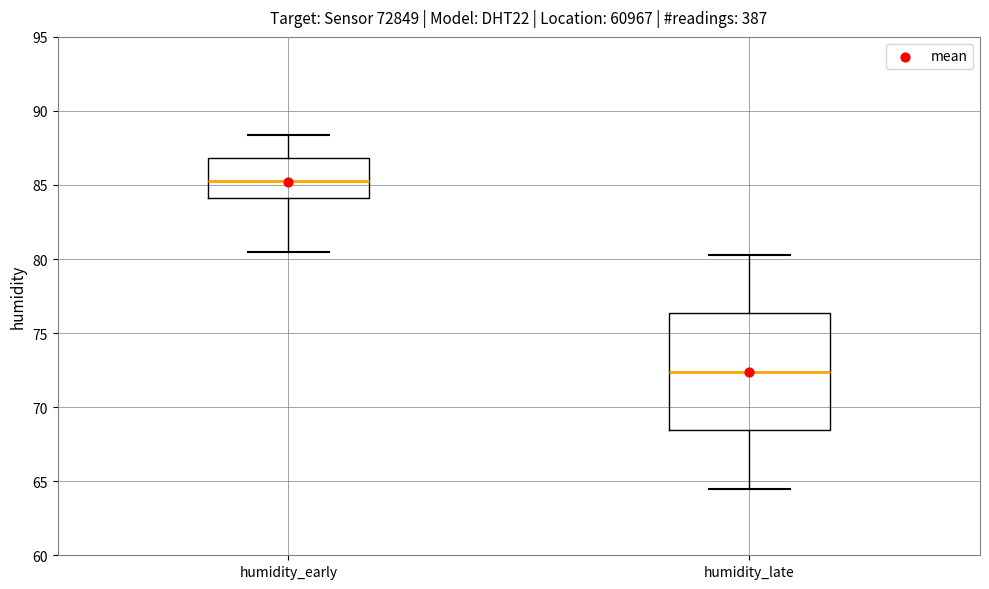

Where is the upper edge of the box for humidity_late on the y-axis? The values are not printed on the chart, so give them approximately, as read against the axis.

76.5